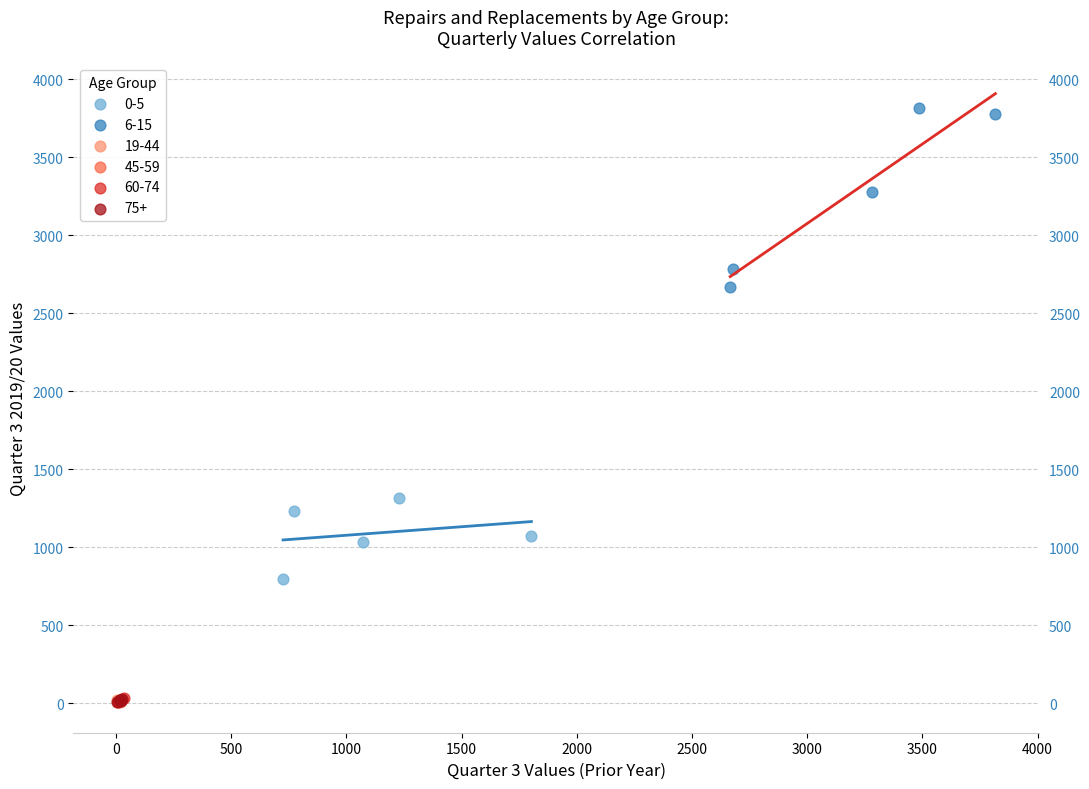

Which series contains the highest Y value?

6-15